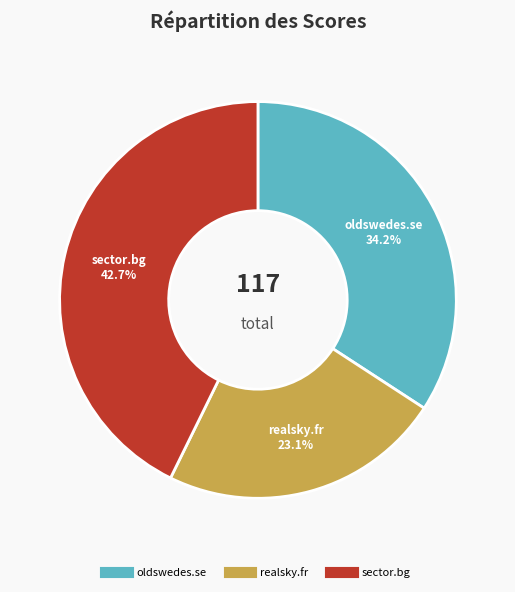

Does oldswedes.se represent more than half of the total?

No